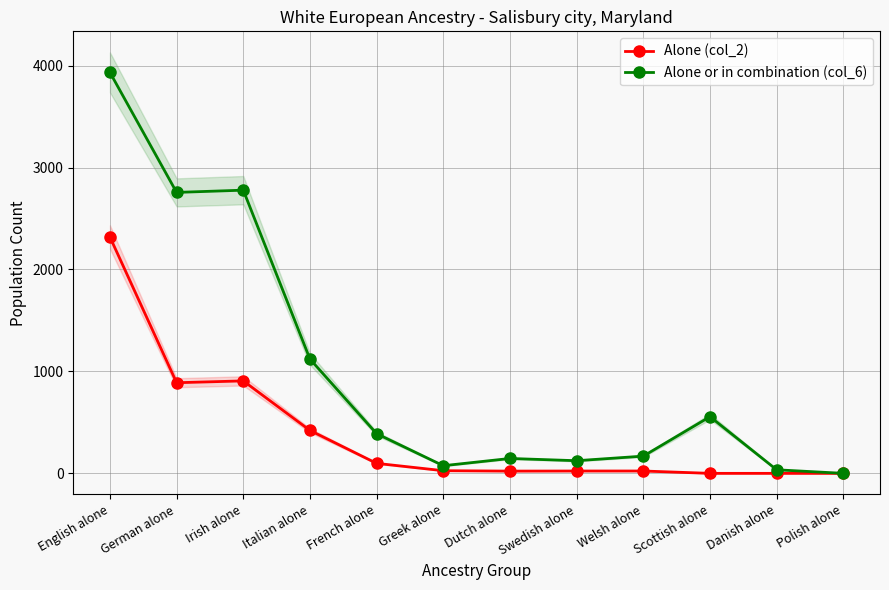

The value of Alone or in combination (col_6) at Scottish alone is 556. True or false?

True